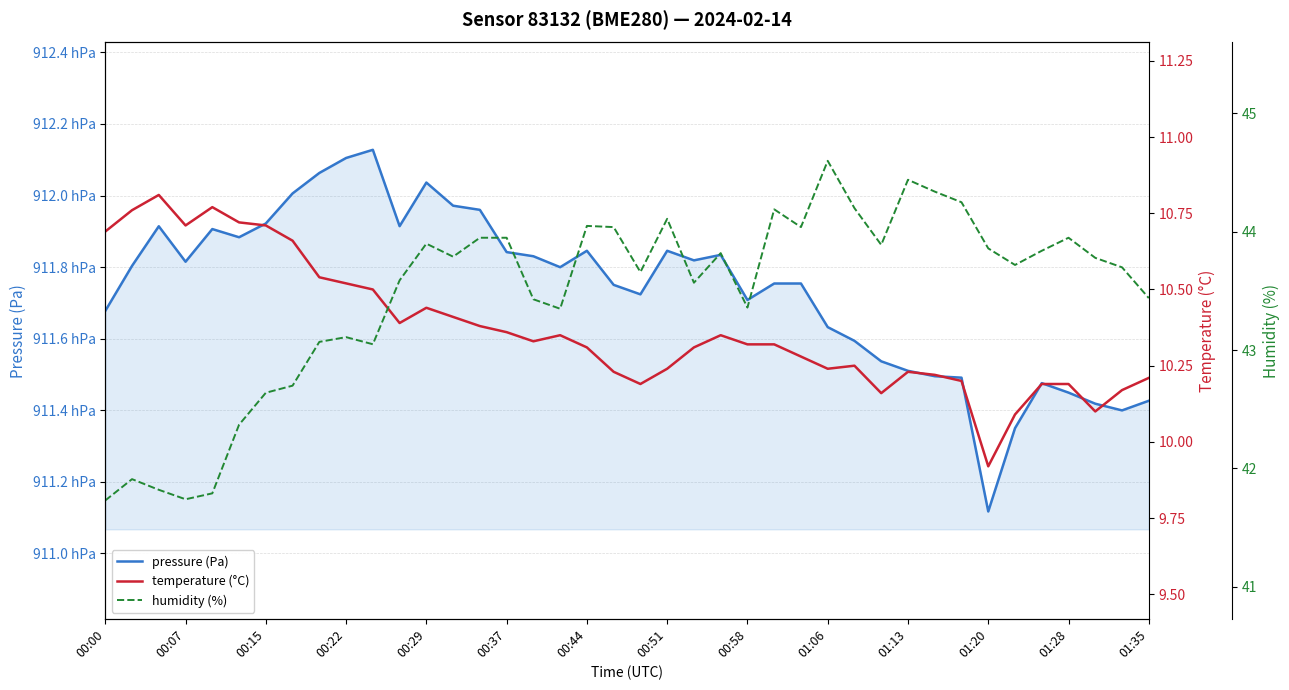

How many interior local valleys does the pressure (Pa) series have?

9